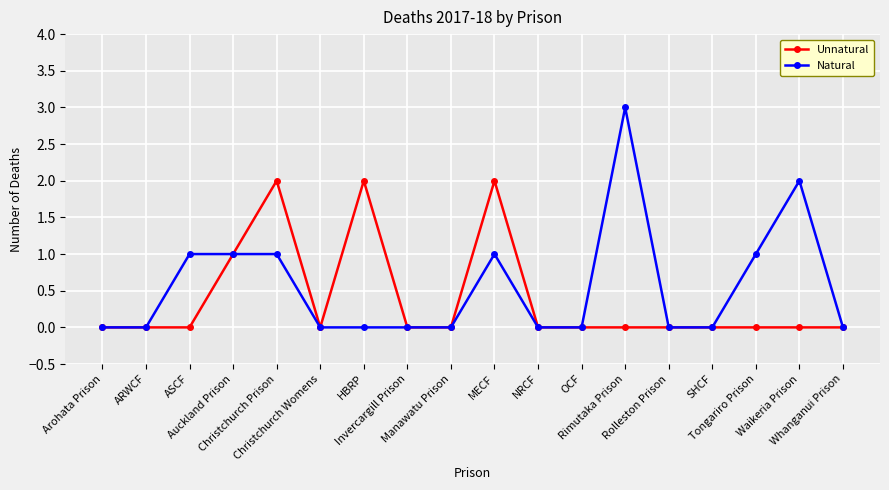

List the series in order of their peak value, highest first.

Natural, Unnatural